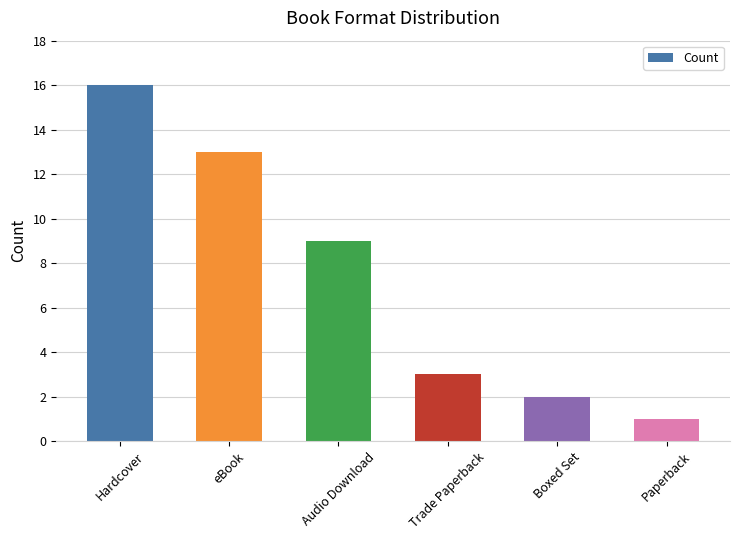

What is the greatest value displayed?

16